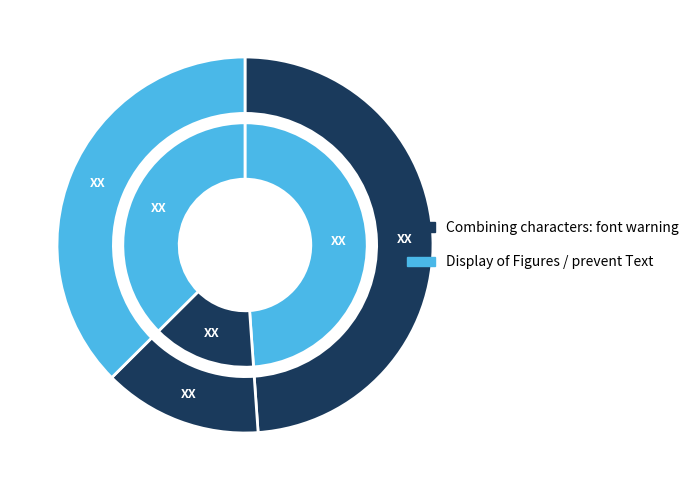

What is the change in value from Combining characters: font warning to prevent Text in [ ] from being analysed?

-36